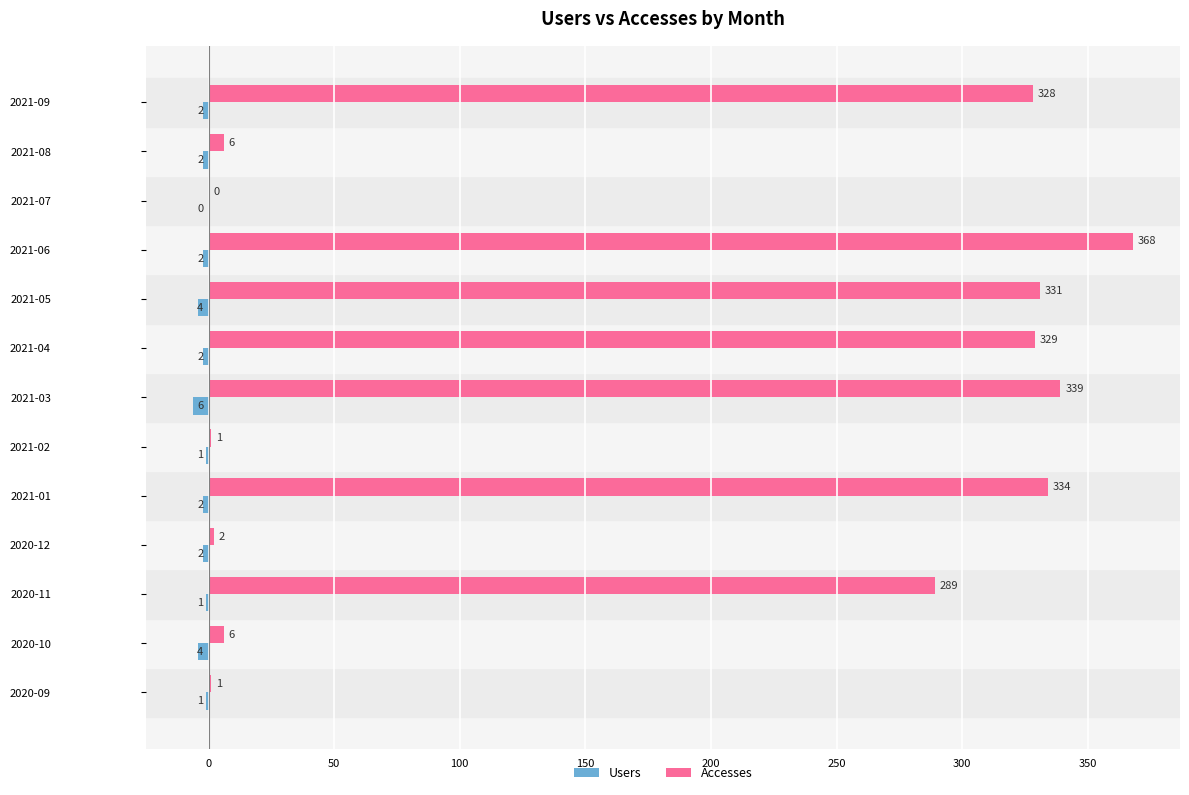

Between 2020-11 and 2021-08, which series saw the biggest shift?

Accesses